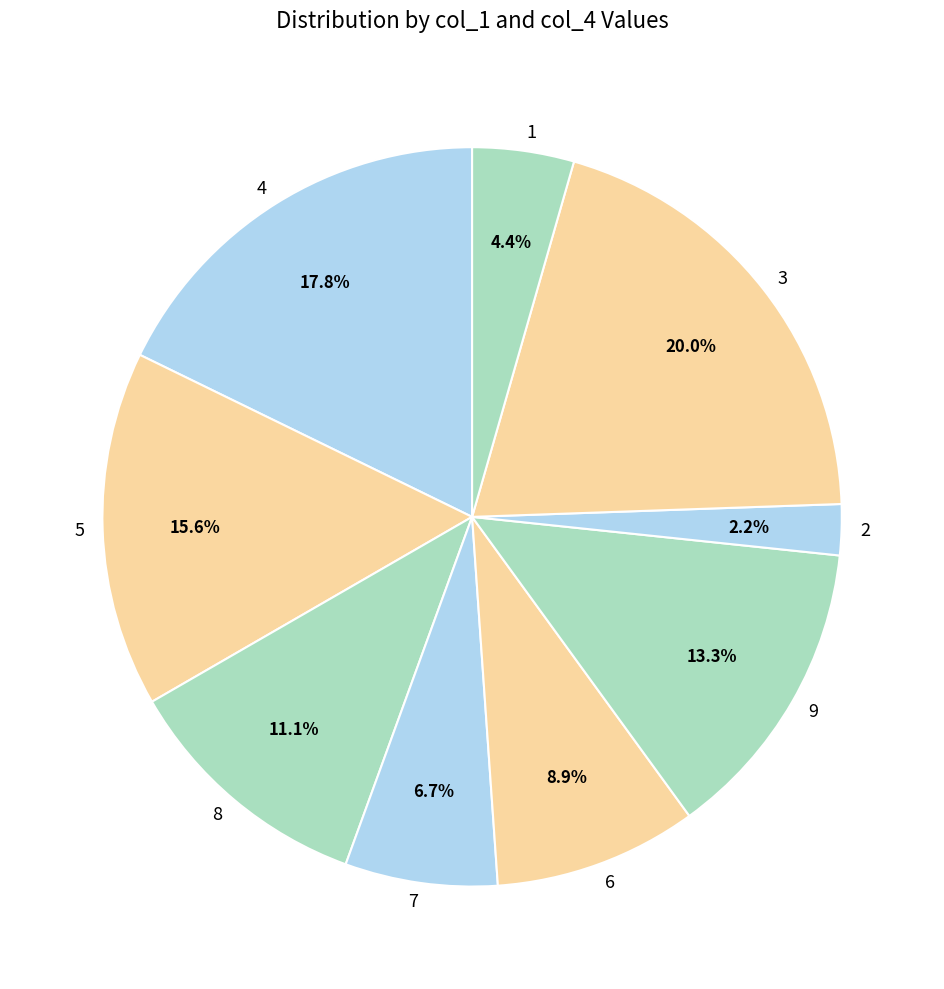

To the nearest percent, what is the difference between the largest and smallest slice percentages?

18%